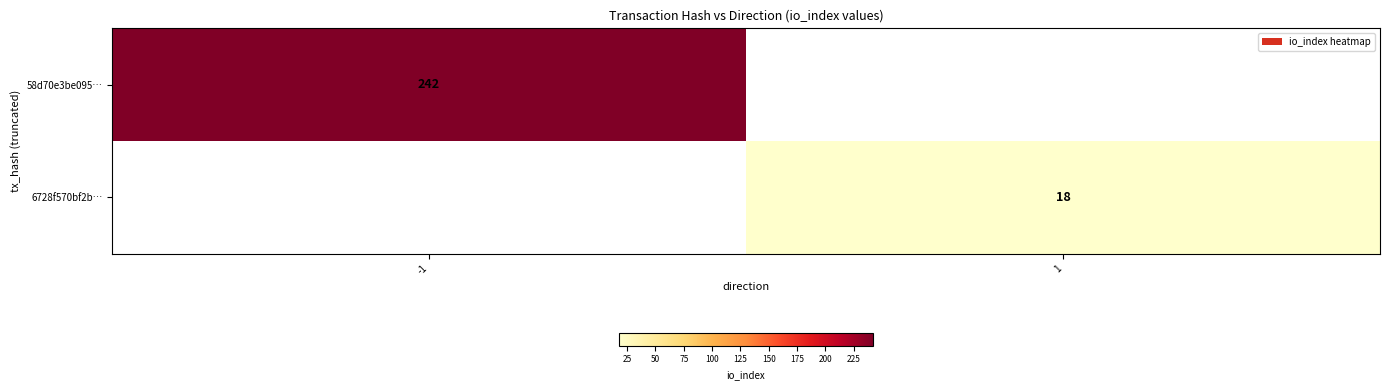

Is it true that 6728f570bf2b… equals 31 at 1?

False